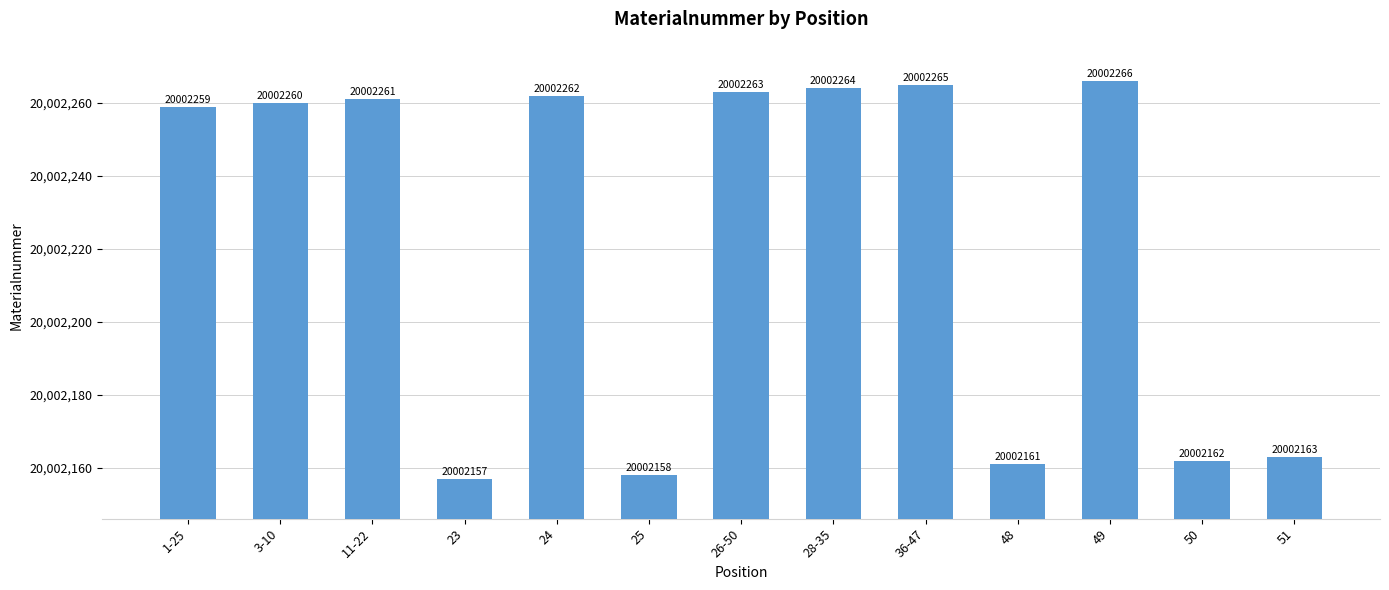

Rank the categories by value from highest to lowest.

49, 36-47, 28-35, 26-50, 24, 11-22, 3-10, 1-25, 51, 50, 48, 25, 23